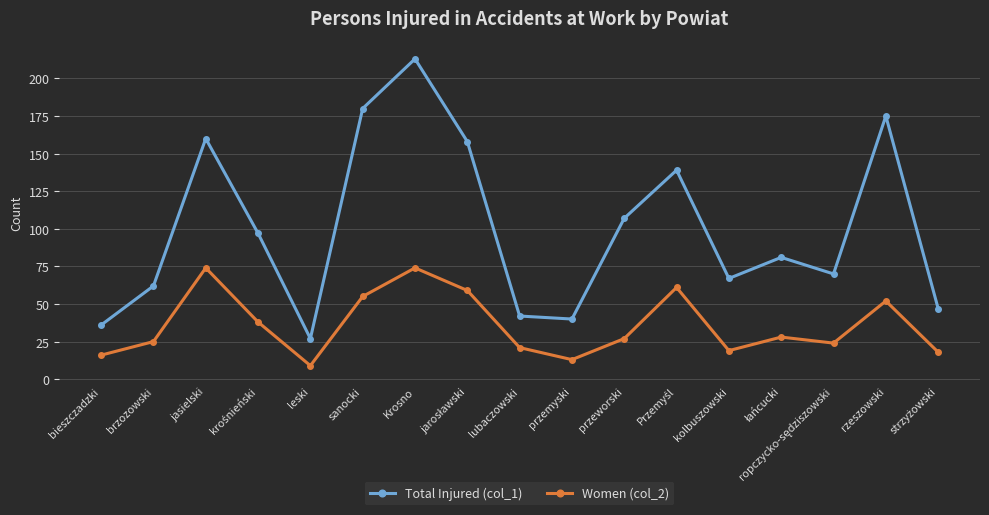

What is the label of the 2nd point from the left?

brzozowski